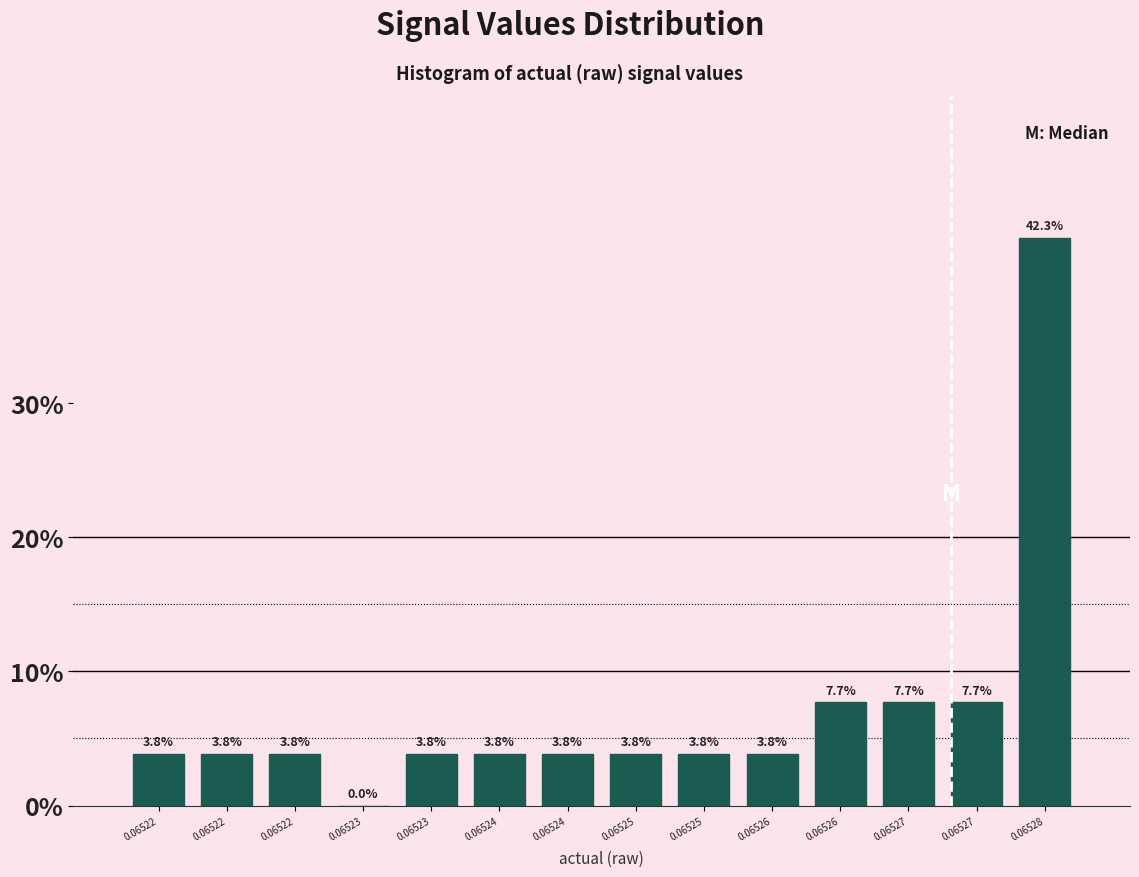

How many series are shown in this chart?

1